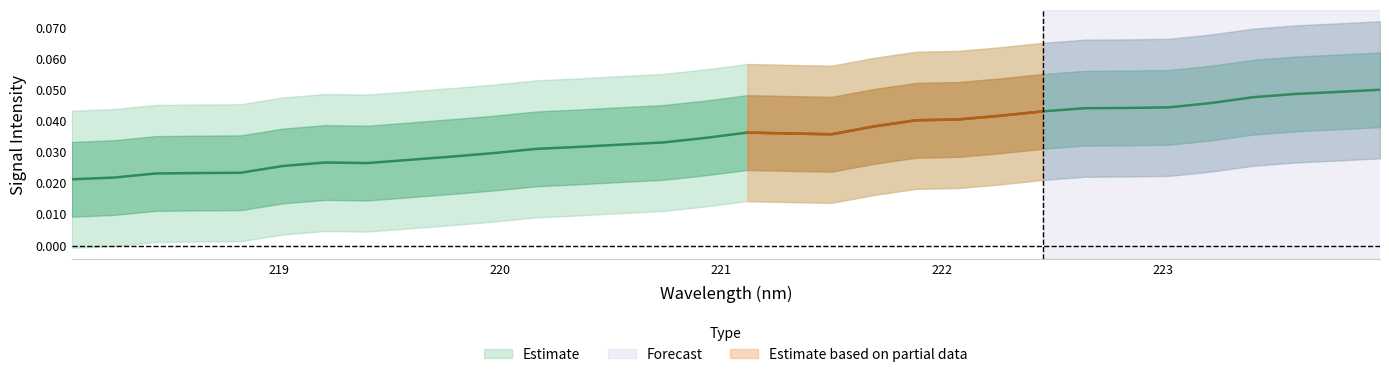

What is the label of the 24th point from the right?

219.589